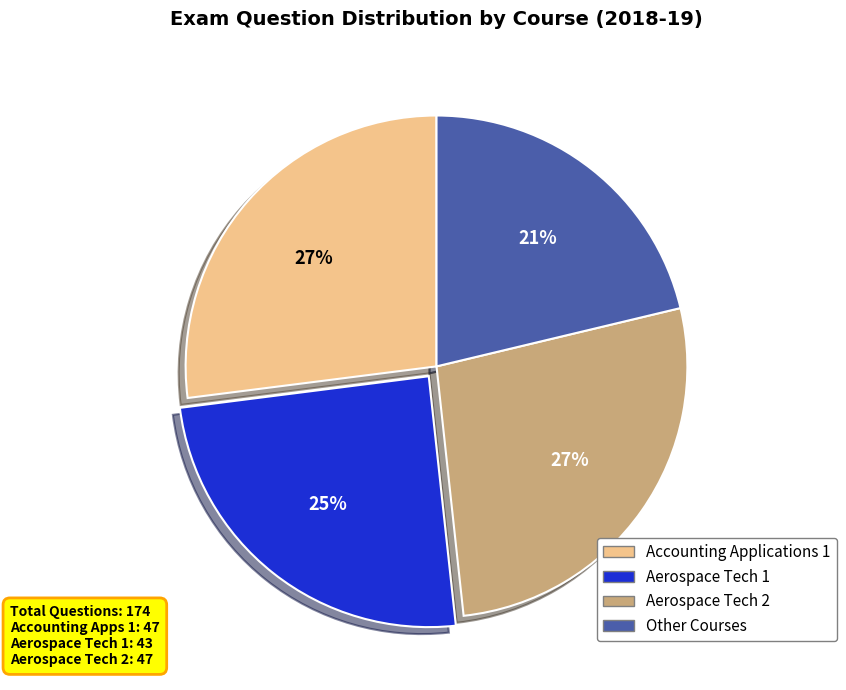

To the nearest percent, what percentage of the pie is Accounting Applications 1?

27%